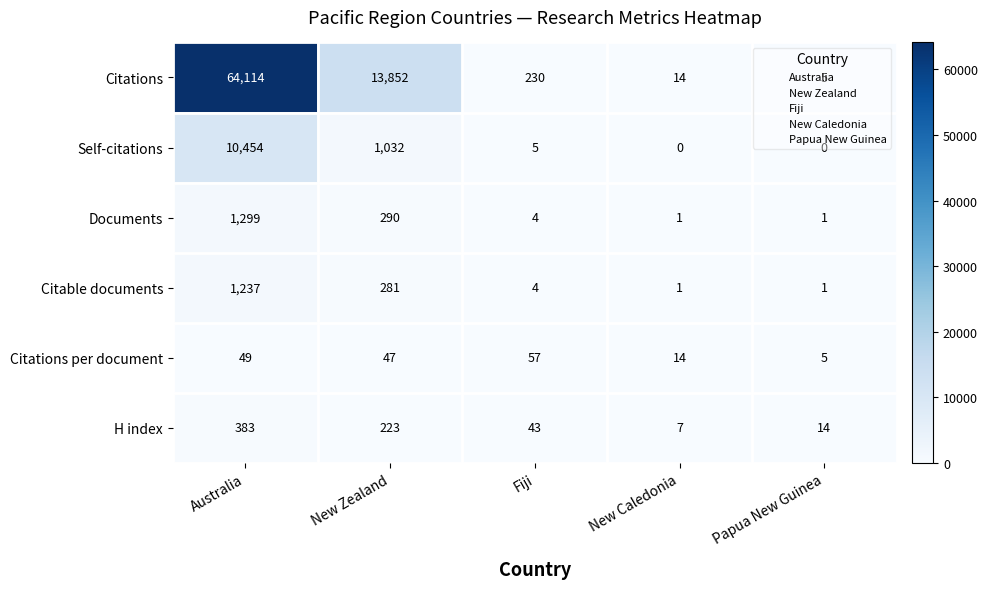

Rank the series by their maximum value, from lowest to highest.

Citations per document, H index, Citable documents, Documents, Self-citations, Citations